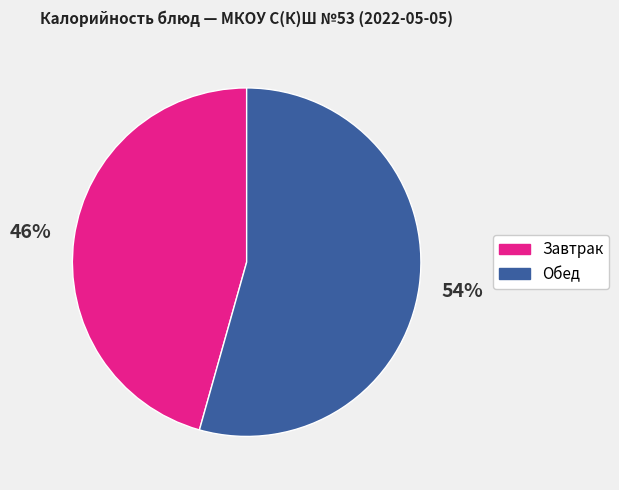

What is the smallest slice in the pie chart?

Завтрак